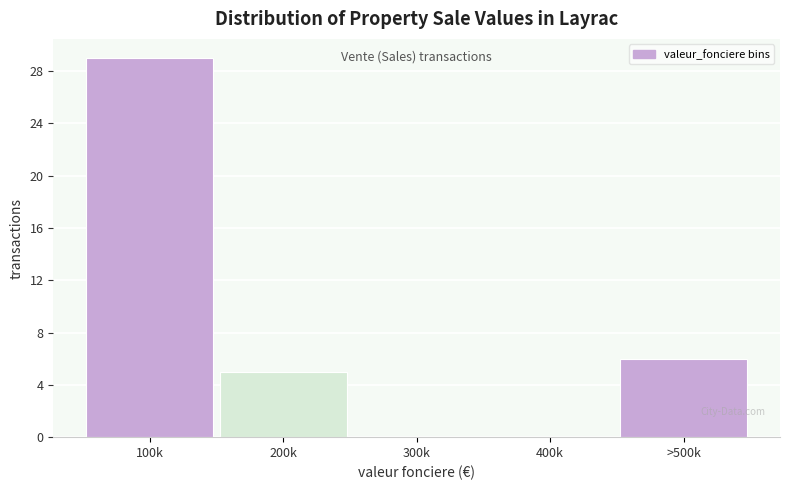

Reading left to right, transcribe all the data shown in this chart.

100k=29	200k=5	300k=0	400k=0	>500k=6